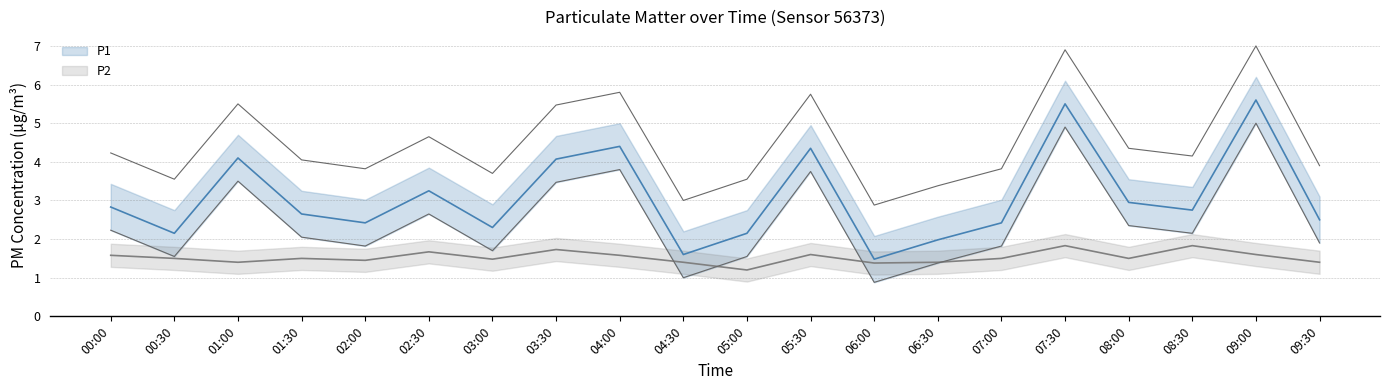

Count the number of data series in this chart.

2